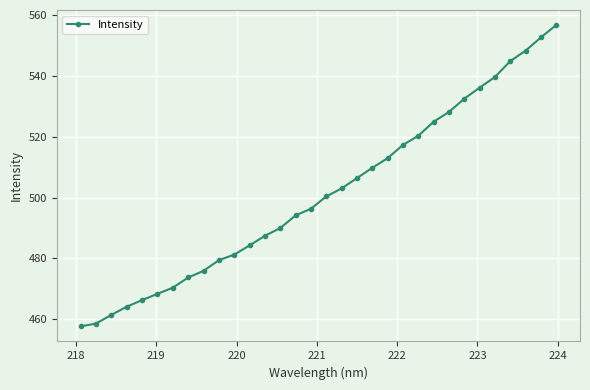

What is the value of the 12th point from the left?

484.3